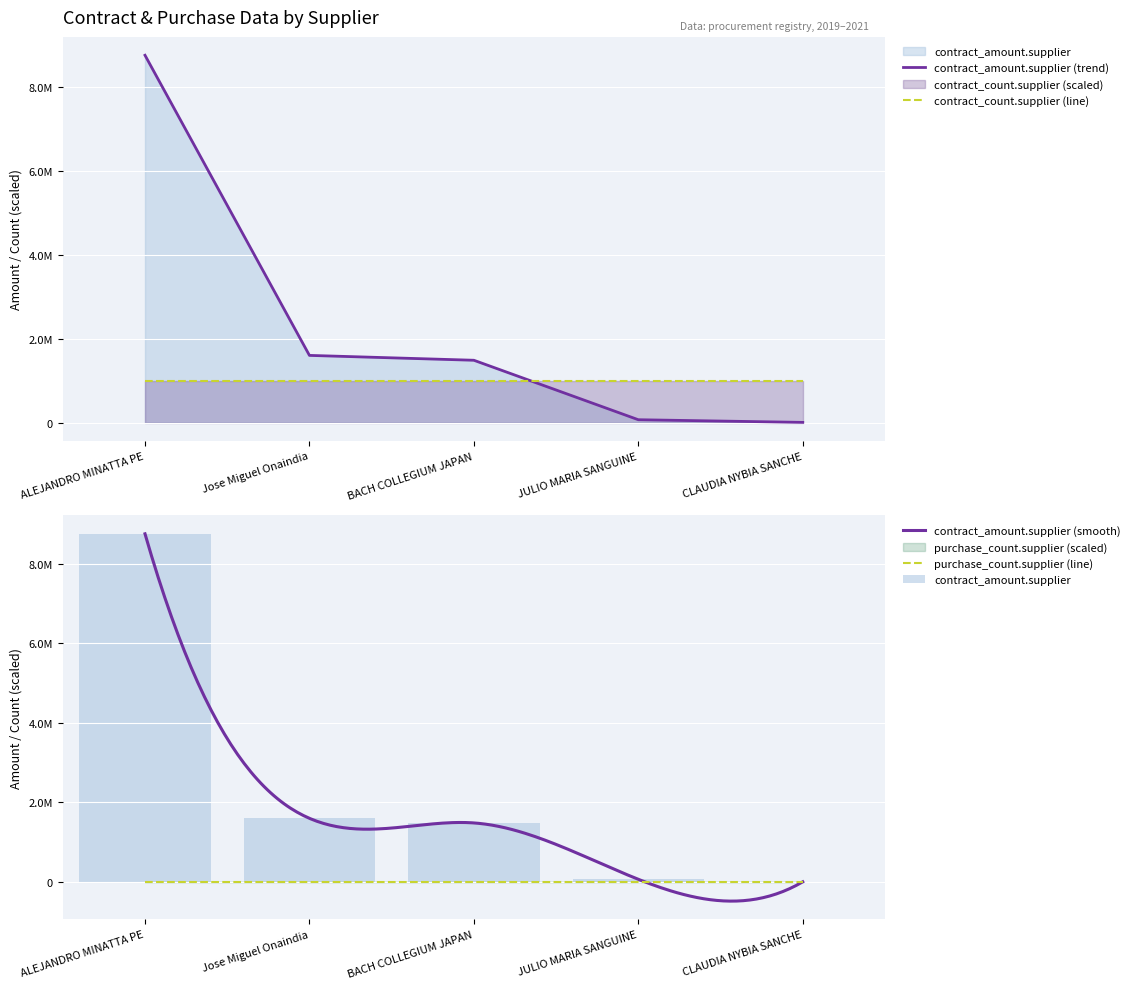

What is the label of the 2nd bar from the right?

JULIO MARIA SANGUINETTI COIROLO